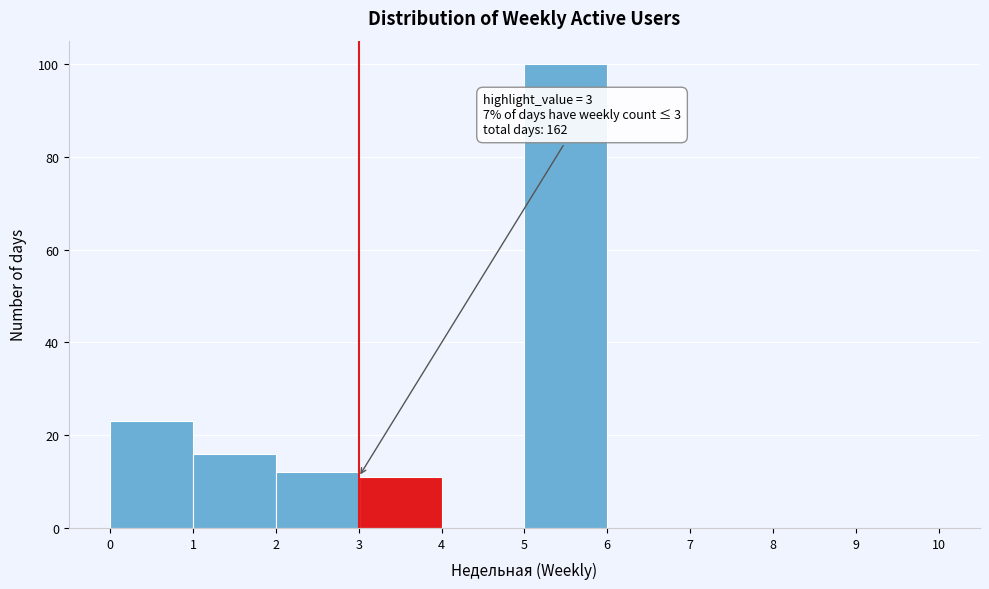

Which range on the x-axis has the tallest bar?

5 to 6